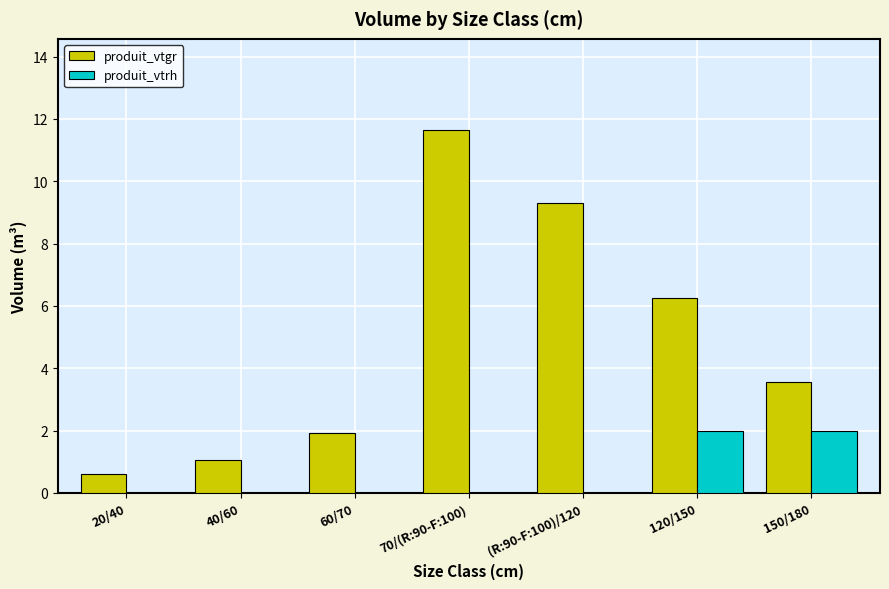

What are all the series names shown in the legend?

produit_vtgr, produit_vtrh